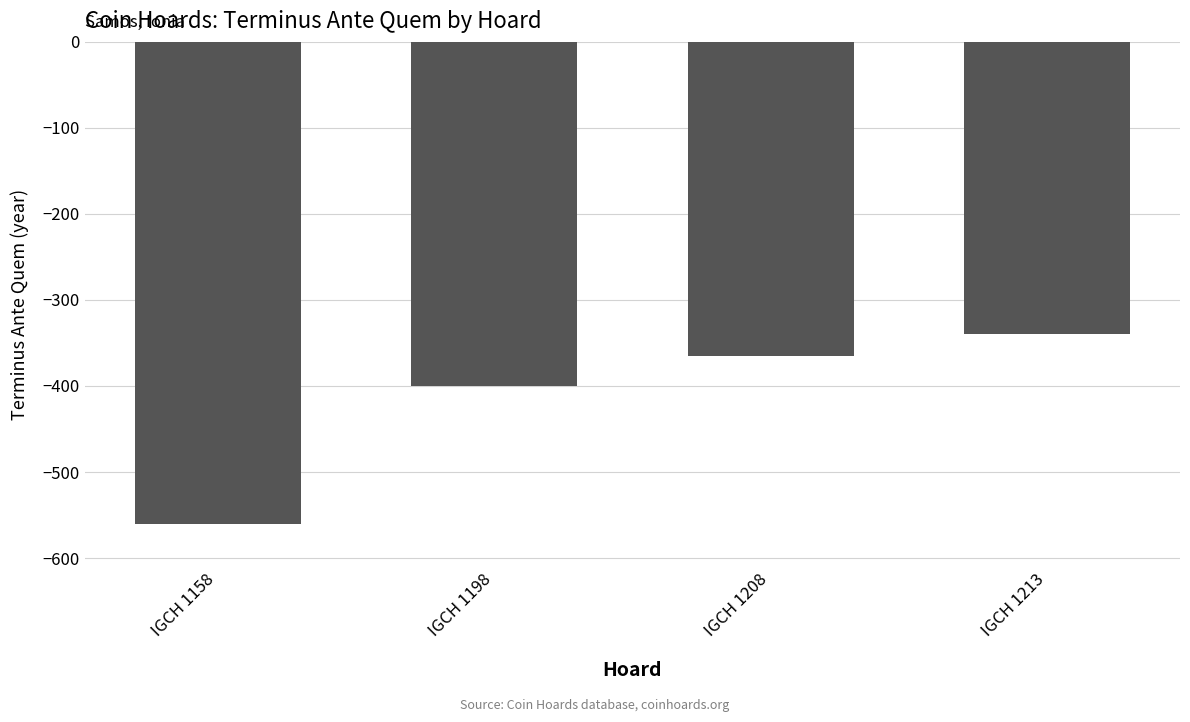

How many values are between -400 and -340?

3